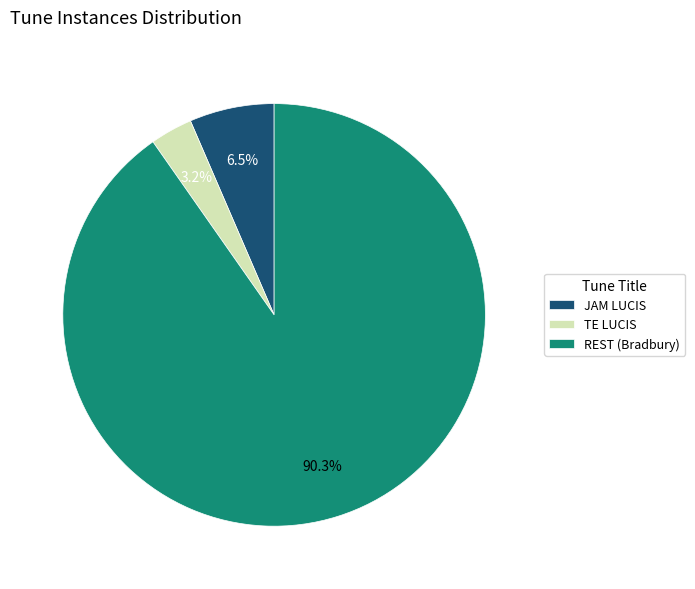

How many segments does this pie chart have?

3